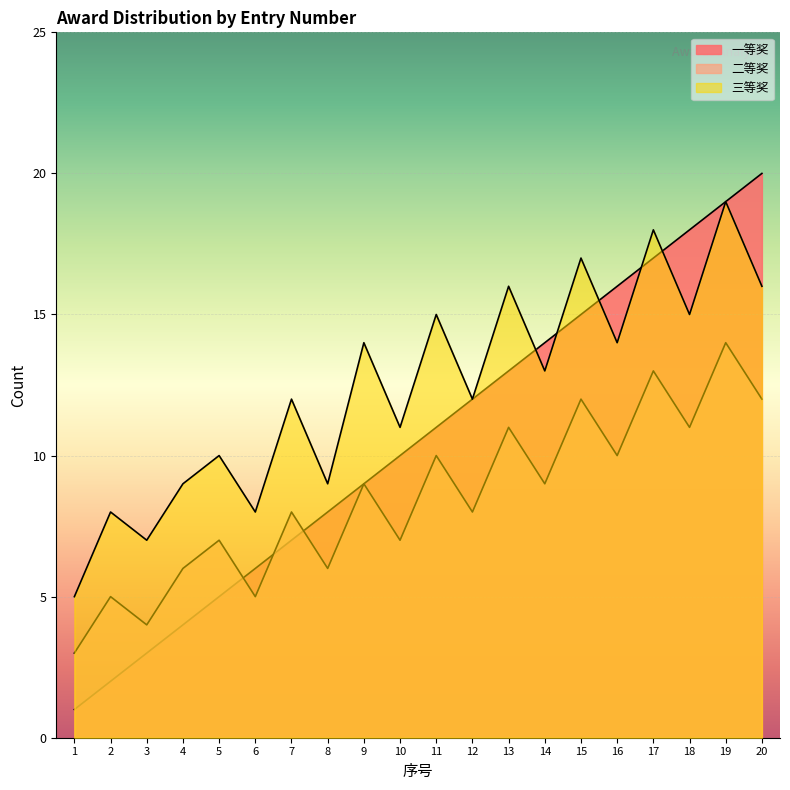

What is the difference between the highest and lowest values at 14?

5